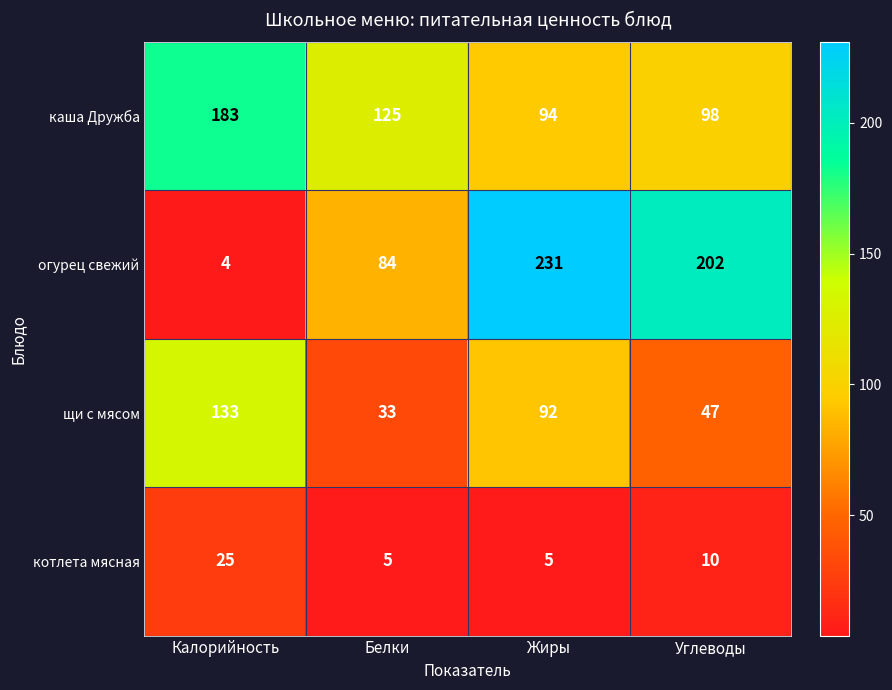

Reading right to left, transcribe all the data shown in this chart.

каша Дружба: 98	94	125	183
огурец свежий: 202	231	84	4
щи с мясом: 47	92	33	133
котлета мясная: 10	5	5	25